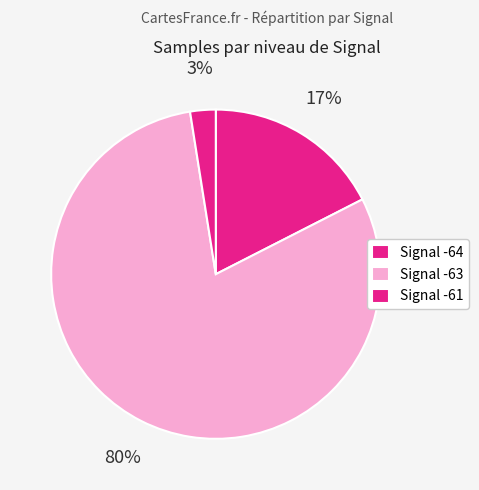

Count the number of slices in the pie.

3